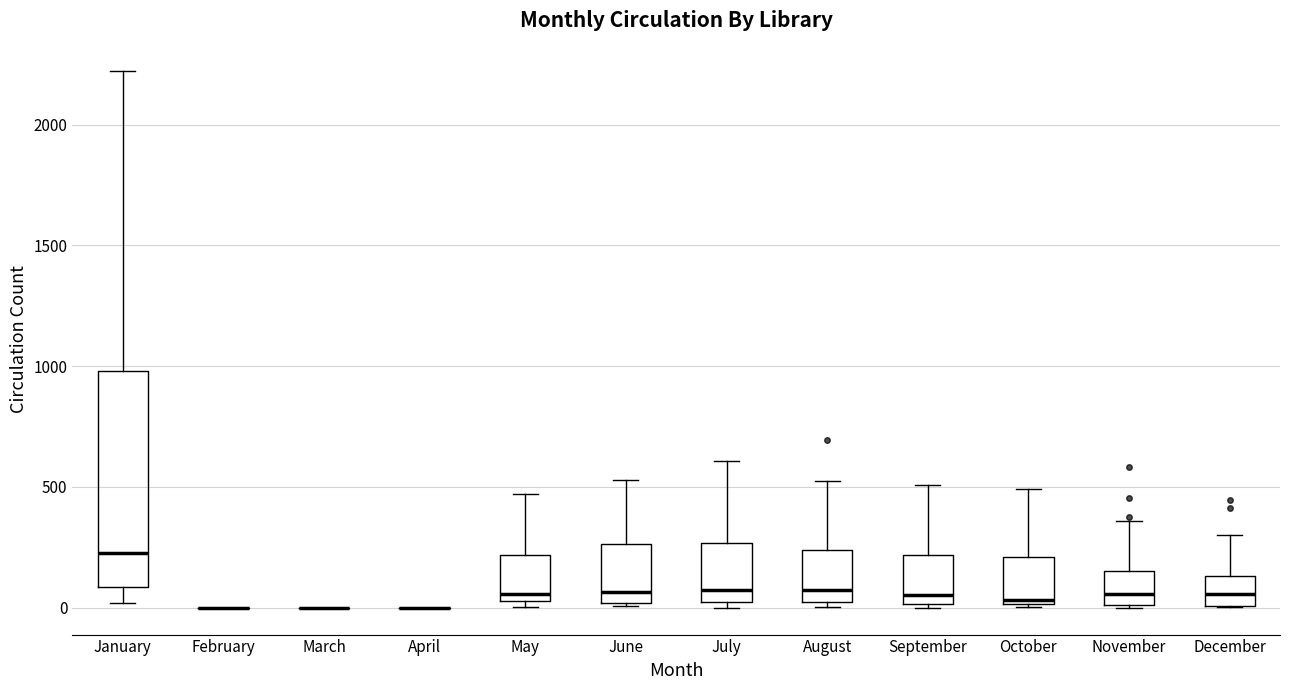

Reading left to right, transcribe this box plot: for each box, give where its median line is, the range the box spans, and where its two whiskers end, as read against the y-axis. The values are not printed on the chart, so give them approximately, as read against the axis.

January: median 250, box 100 to 1000, whiskers 0 to 2200
February: box collapsed to a line at 0, whiskers 0 to 0
March: box collapsed to a line at 0, whiskers 0 to 0
April: box collapsed to a line at 0, whiskers 0 to 0
May: median 50 (just above the box's lower edge), box 50 to 200, whiskers 0 to 450
June: median 50, box 0 to 250, whiskers 0 to 550
July: median 100, box 50 to 250, whiskers 0 to 600
August: median 50, box 0 to 250, whiskers 0 (just below the box's lower edge) to 550
September: median 50, box 0 to 200, whiskers 0 (just below the box's lower edge) to 500
October: median 50, box 0 to 200, whiskers 0 to 500
November: median 50, box 0 to 150, whiskers 0 to 350
December: median 50, box 0 to 150, whiskers 0 to 300